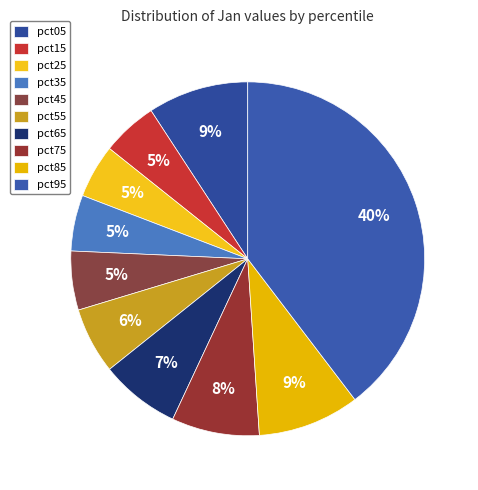

How many segments does this pie chart have?

10